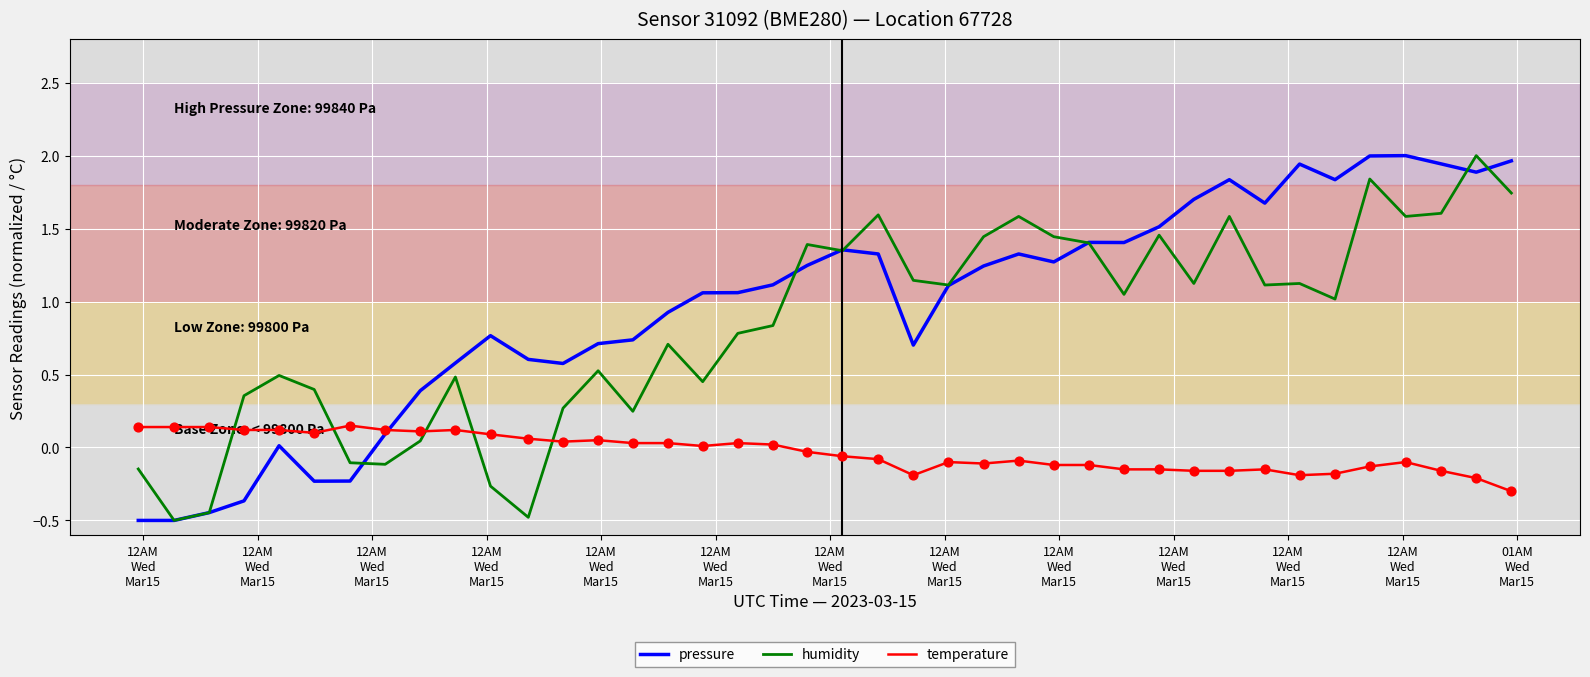

What is the smallest value displayed?

-0.5